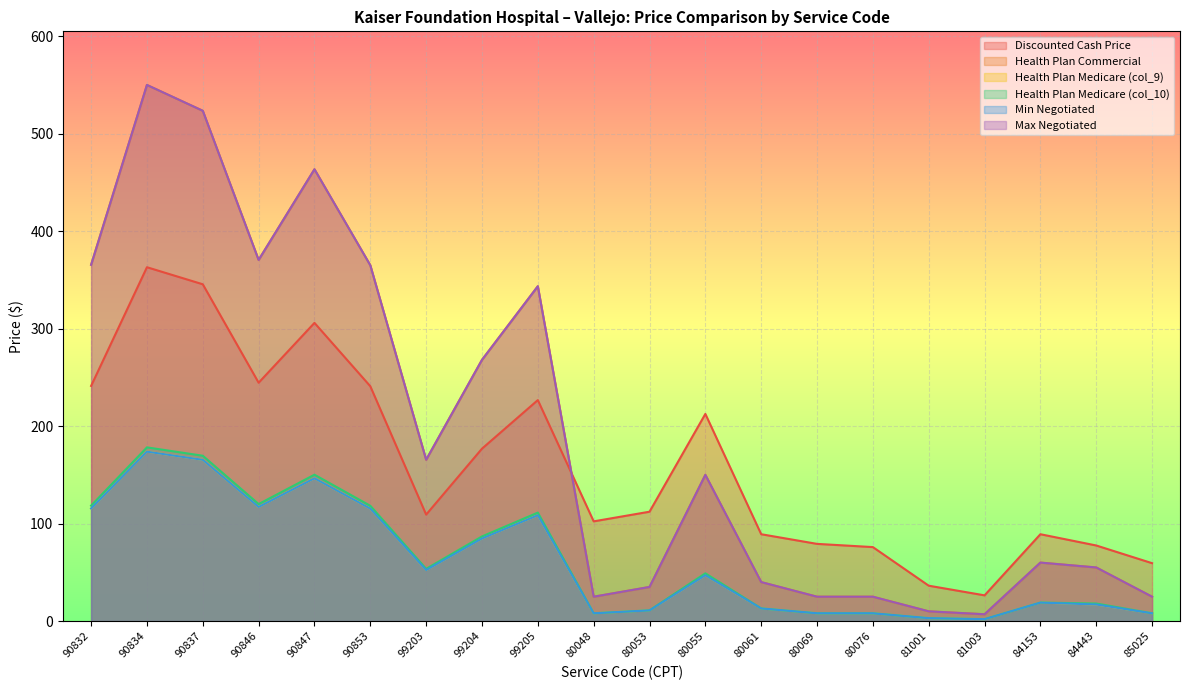

Where is the first local maximum for Health Plan Medicare (col_9)?

90834